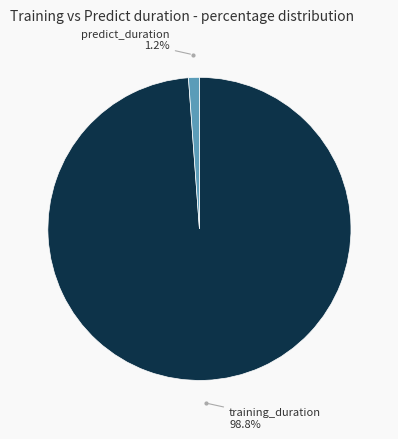

Does any single category account for the majority?

Yes